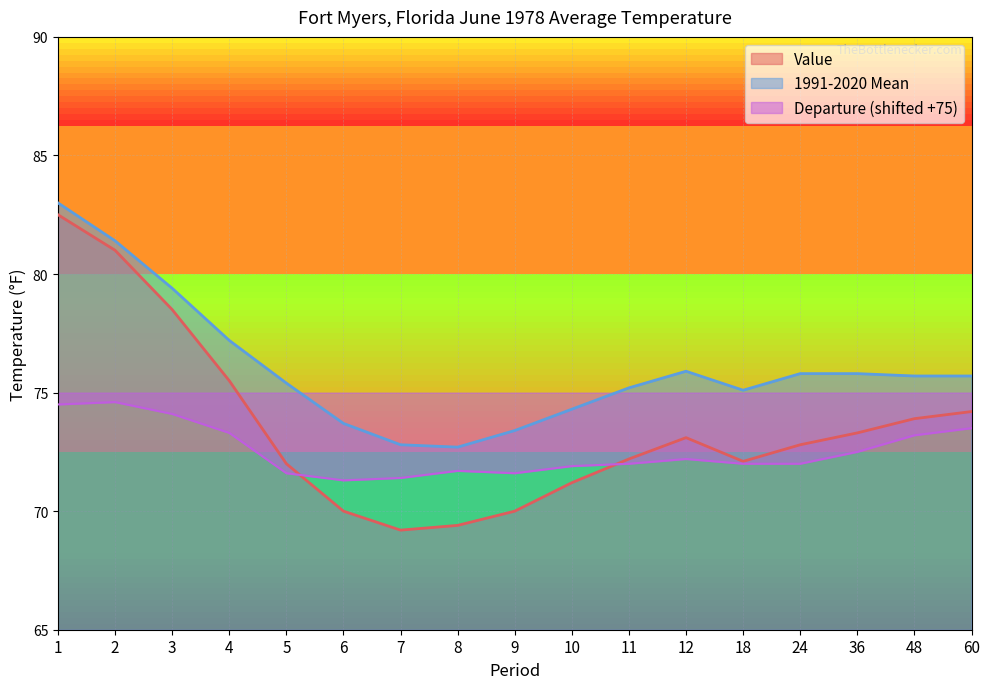

True or false: Value and 1991-2020 Mean cross at least once.

False